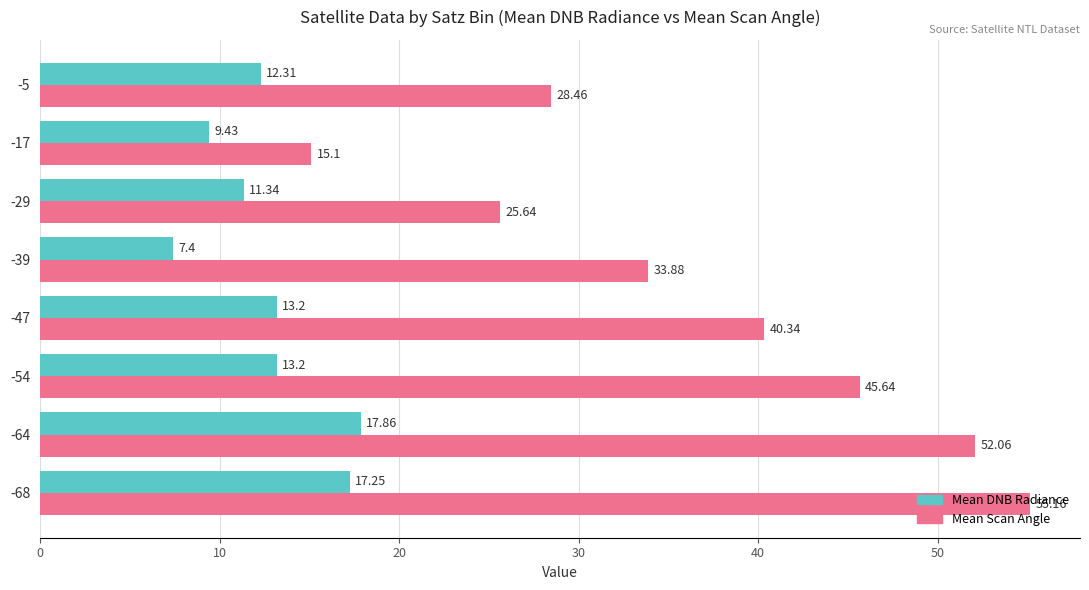

What are all the series names shown in the legend?

Mean DNB Radiance, Mean Scan Angle